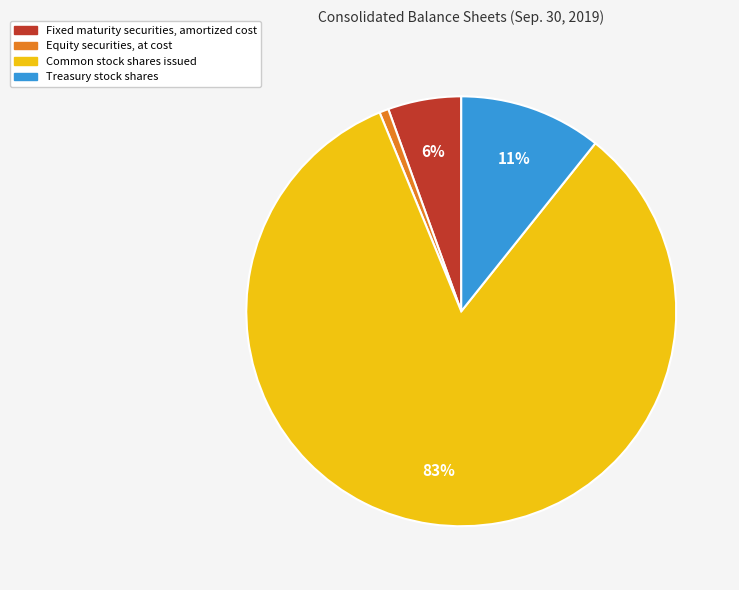

Which slice represents more than half of the pie?

Common stock shares issued